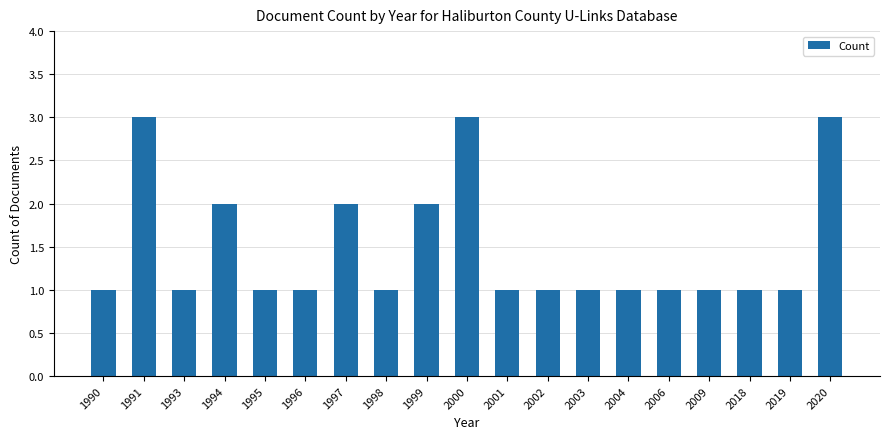

What is the greatest value displayed?

3